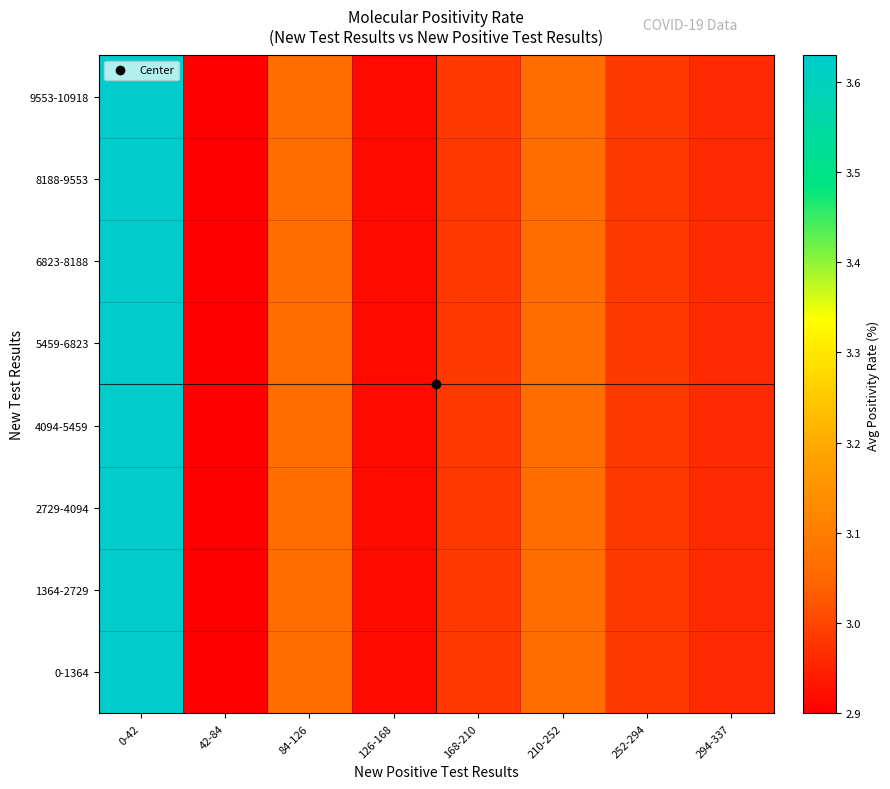

Reading left to right, what are all the values shown in this chart?

0-1364: 0-42=3.6	42-84=2.9	84-126=3.1	126-168=2.9	168-210=3.0	210-252=3.1	252-294=3.0	294-337=3.0
1364-2729: 0-42=3.6	42-84=2.9	84-126=3.1	126-168=2.9	168-210=3.0	210-252=3.1	252-294=3.0	294-337=3.0
2729-4094: 0-42=3.6	42-84=2.9	84-126=3.1	126-168=2.9	168-210=3.0	210-252=3.1	252-294=3.0	294-337=3.0
4094-5459: 0-42=3.6	42-84=2.9	84-126=3.1	126-168=2.9	168-210=3.0	210-252=3.1	252-294=3.0	294-337=3.0
5459-6823: 0-42=3.6	42-84=2.9	84-126=3.1	126-168=2.9	168-210=3.0	210-252=3.1	252-294=3.0	294-337=3.0
6823-8188: 0-42=3.6	42-84=2.9	84-126=3.1	126-168=2.9	168-210=3.0	210-252=3.1	252-294=3.0	294-337=3.0
8188-9553: 0-42=3.6	42-84=2.9	84-126=3.1	126-168=2.9	168-210=3.0	210-252=3.1	252-294=3.0	294-337=3.0
9553-10918: 0-42=3.6	42-84=2.9	84-126=3.1	126-168=2.9	168-210=3.0	210-252=3.1	252-294=3.0	294-337=3.0